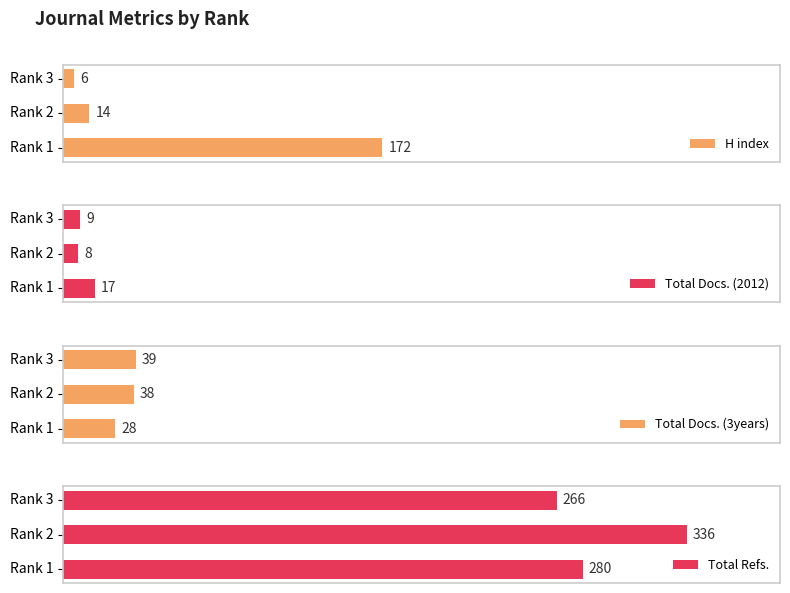

What is the difference between the maximum and minimum values in the Total Docs. (2012) series?

9